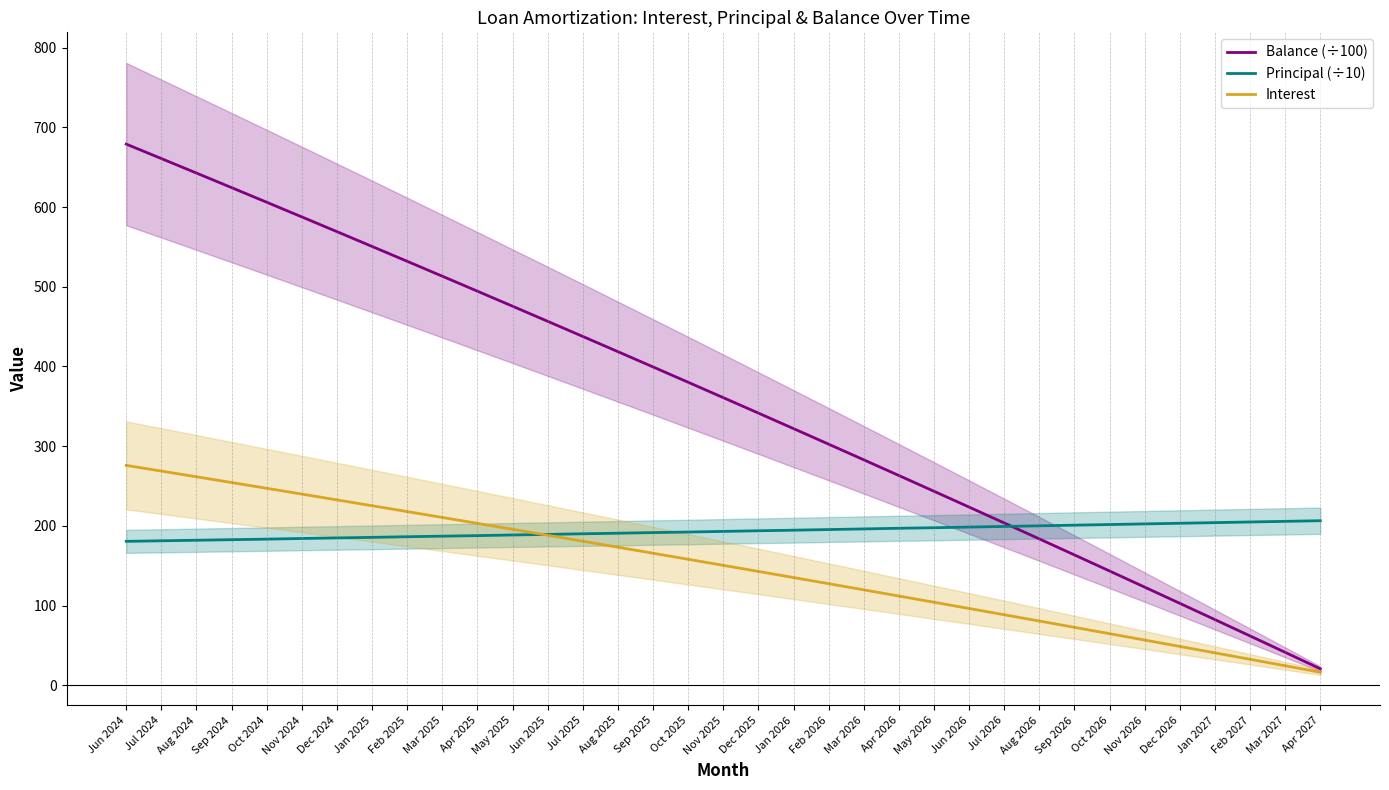

How many times do Balance (÷100) and Principal (÷10) cross each other?

1